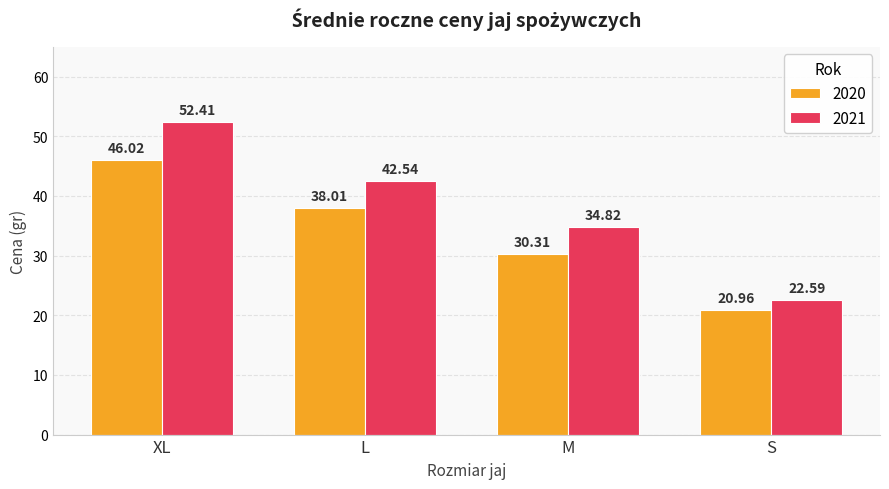

At which category is the sum across all series the highest?

XL